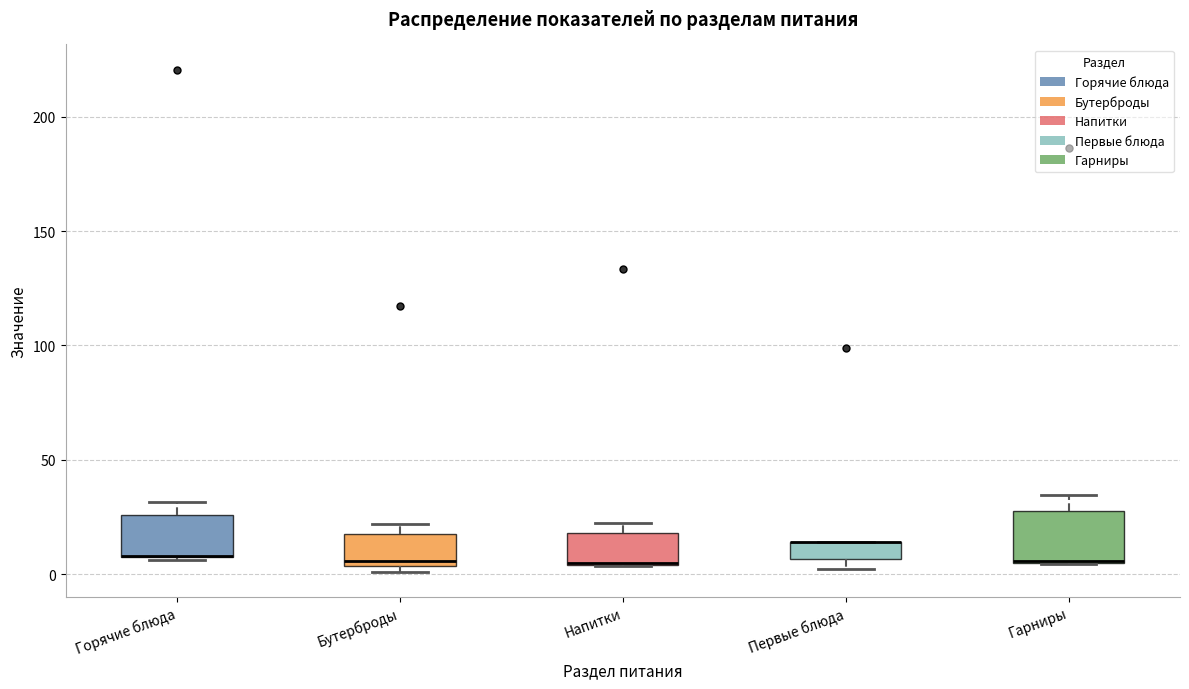

Where is the upper edge of the box for Напитки on the y-axis? The values are not printed on the chart, so give them approximately, as read against the axis.

20